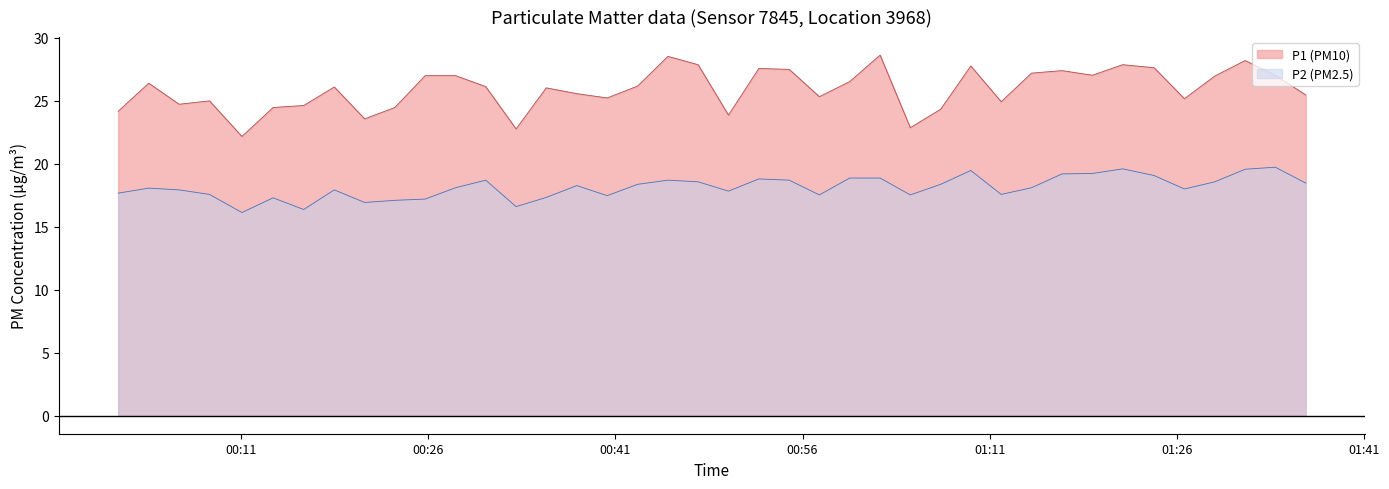

True or false: P2 and P1 cross at least once.

False